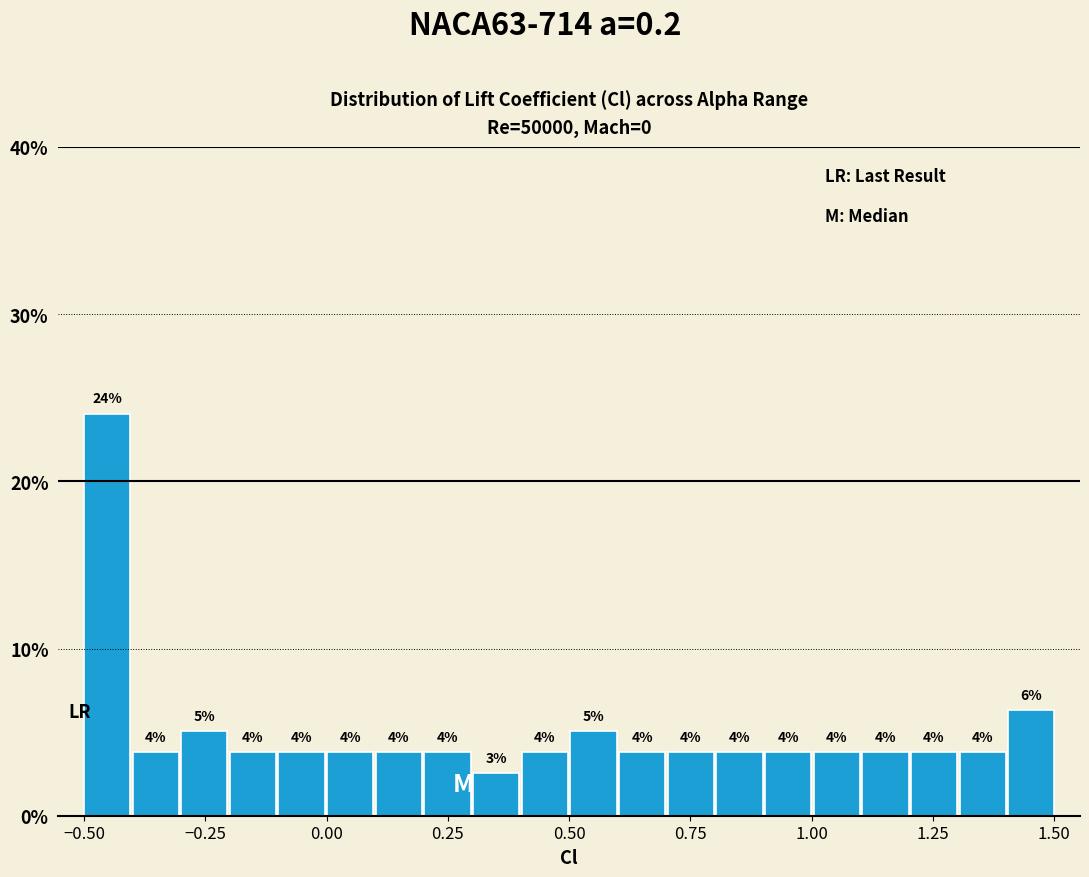

Read against the x-axis, roughly where is the centre of the tallest bar?

-0.45